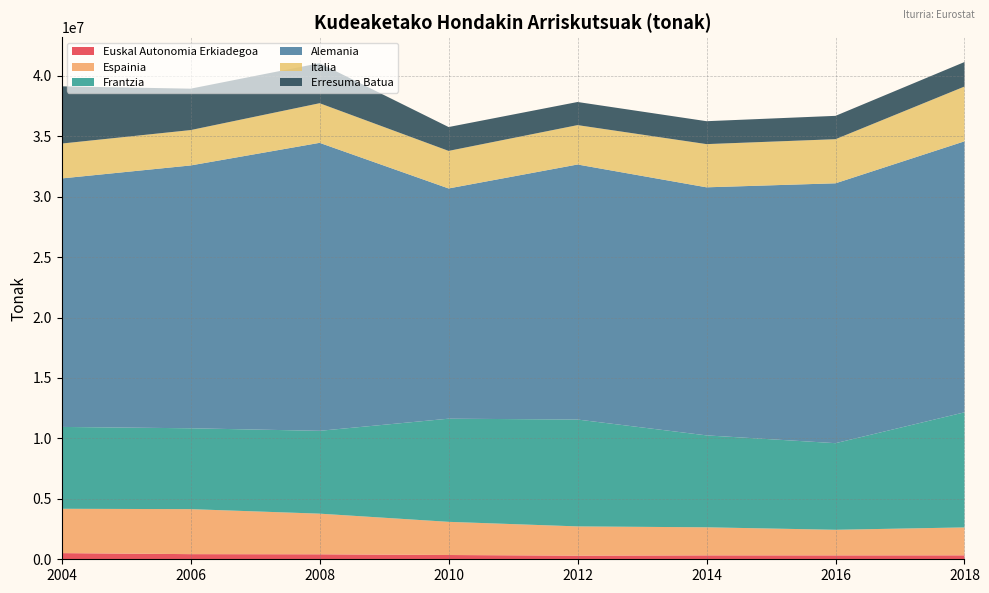

Reading left to right, extract all data points from this chart.

Euskal Autonomia Erkiadegoa: 2004=510205.5	2006=425090.2	2008=412128.0	2010=353640.5	2012=299089.4	2014=323398.4	2016=321628.2	2018=326168.6
Espainia: 2004=3667222.0	2006=3722628.0	2008=3362069.0	2010=2743636.0	2012=2420583.0	2014=2321536.0	2016=2118455.0	2018=2309771.0
Frantzia: 2004=6772000.0	2006=6689820.0	2008=6853136.0	2010=8533645.0	2012=8841003.0	2014=7605065.0	2016=7165230.0	2018=9522197.0
Alemania: 2004=20556732.0	2006=21743227.0	2008=23823844.0	2010=19046941.0	2012=21098397.0	2014=20521107.0	2016=21499052.0	2018=22419164.0
Italia: 2004=2885110.0	2006=2926159.0	2008=3277345.0	2010=3106766.0	2012=3258267.0	2014=3574305.0	2016=3648542.0	2018=4531197.0
Erresuma Batua: 2004=4734457.0	2006=3425653.0	2008=3313993.0	2010=1973446.0	2012=1912805.0	2014=1895827.0	2016=1931002.0	2018=2028082.0